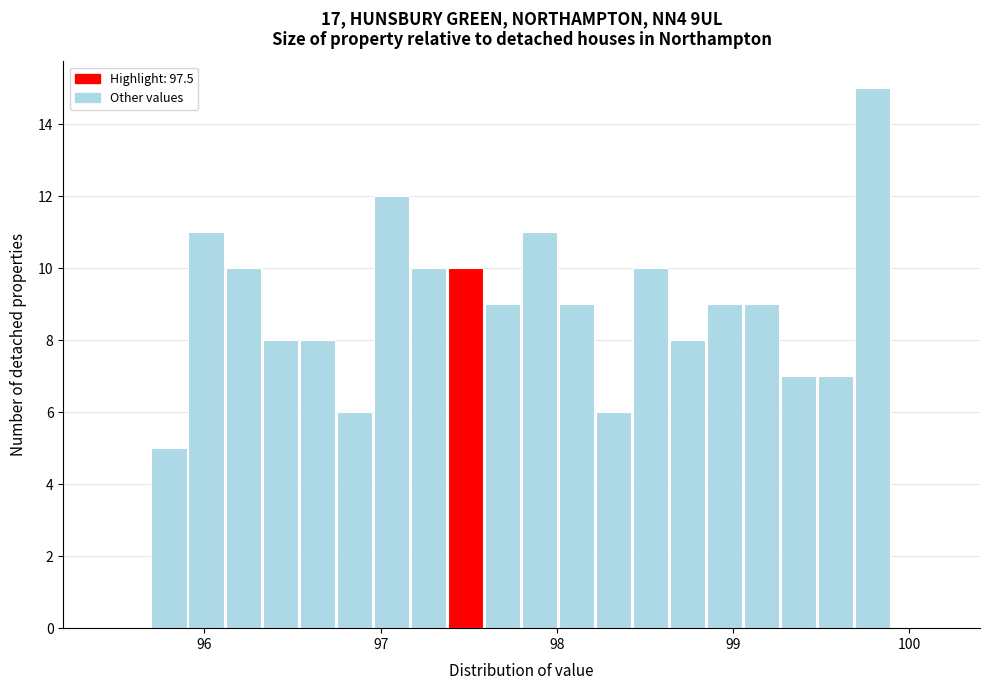

Around what value on the x-axis is the tallest bar? Give the approximate position of its centre, as read against the axis.

99.8